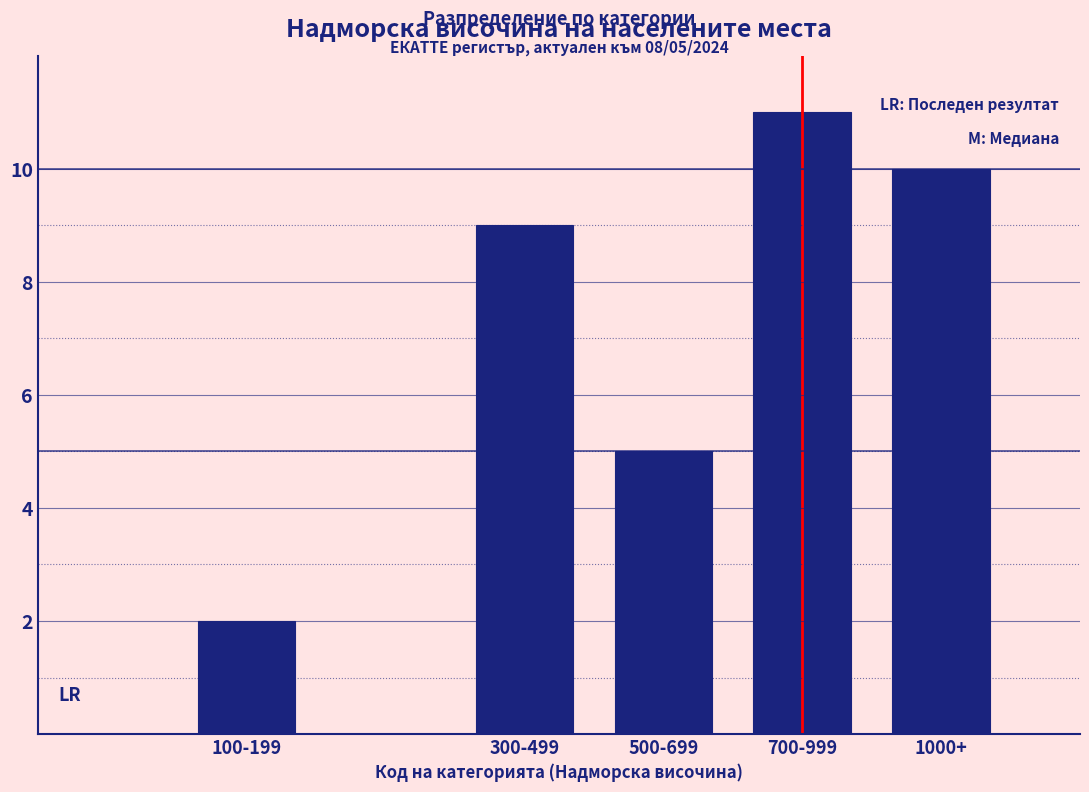

Reading right to left, extract all data points from this chart.

10	11	5	9	2